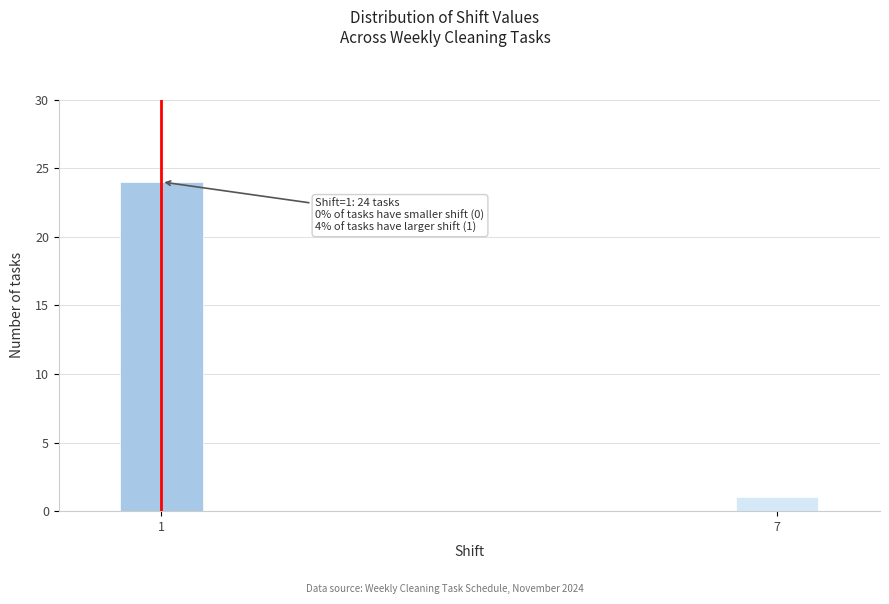

Reading left to right, extract all data points from this chart.

24	1